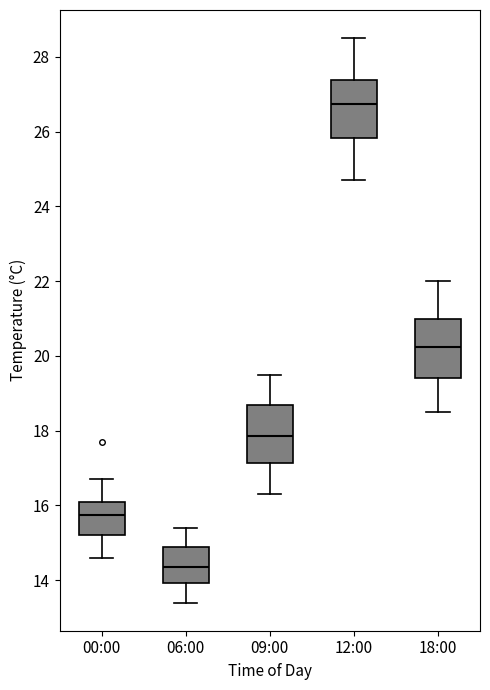

Which box has the lowest median line?

06:00